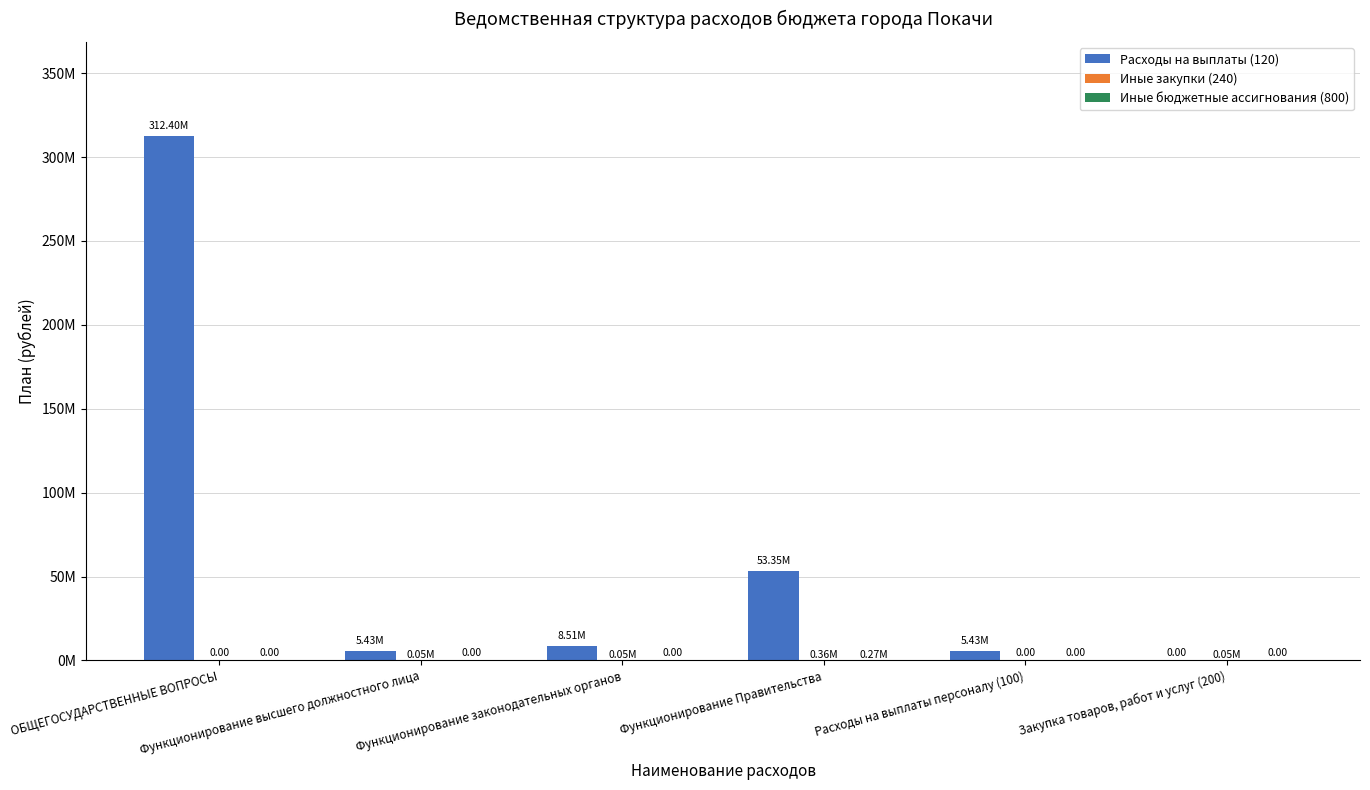

Rank the categories by Иные бюджетные ассигнования (800) value from highest to lowest.

Функционирование Правительства, ОБЩЕГОСУДАРСТВЕННЫЕ ВОПРОСЫ, Функционирование высшего должностного лица, Функционирование законодательных органов, Расходы на выплаты персоналу (100), Закупка товаров, работ и услуг (200)